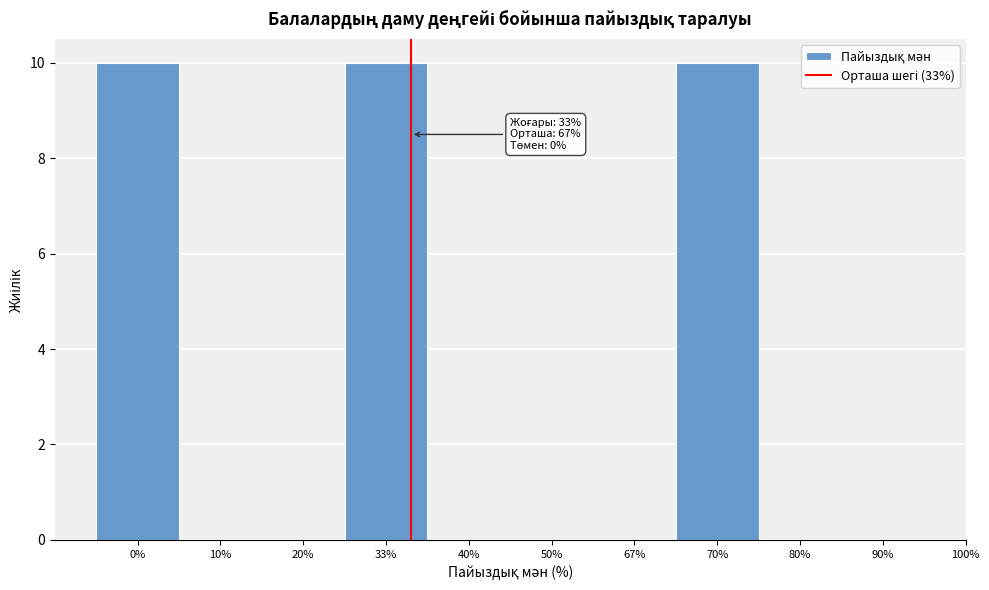

Reading left to right, transcribe all the data shown in this chart.

0%=10	10%=0	20%=0	33%=10	40%=0	50%=0	67%=0	70%=10	80%=0	90%=0